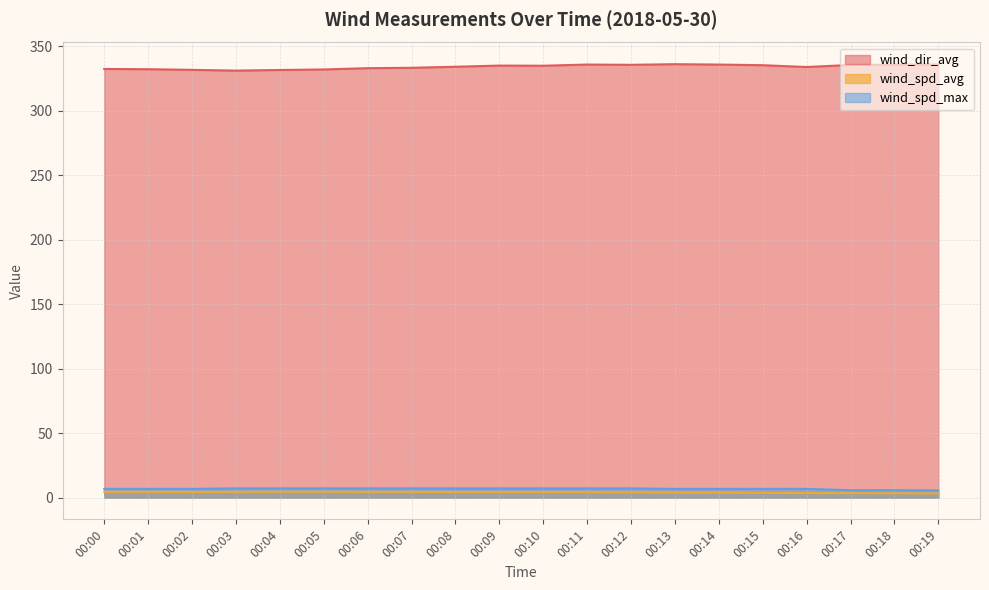

What is the difference between the maximum and minimum values in the wind_dir_avg series?

5.0